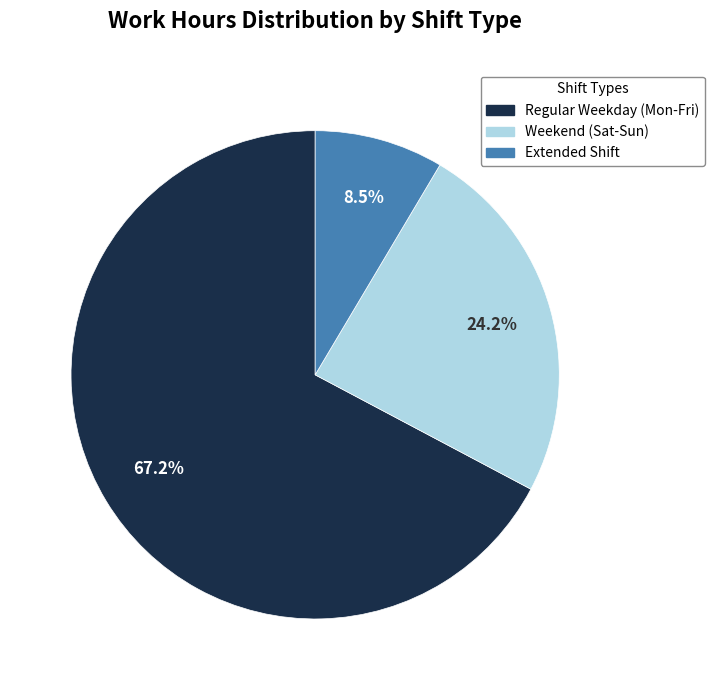

Which slice is the largest?

Regular Weekday (Mon-Fri)